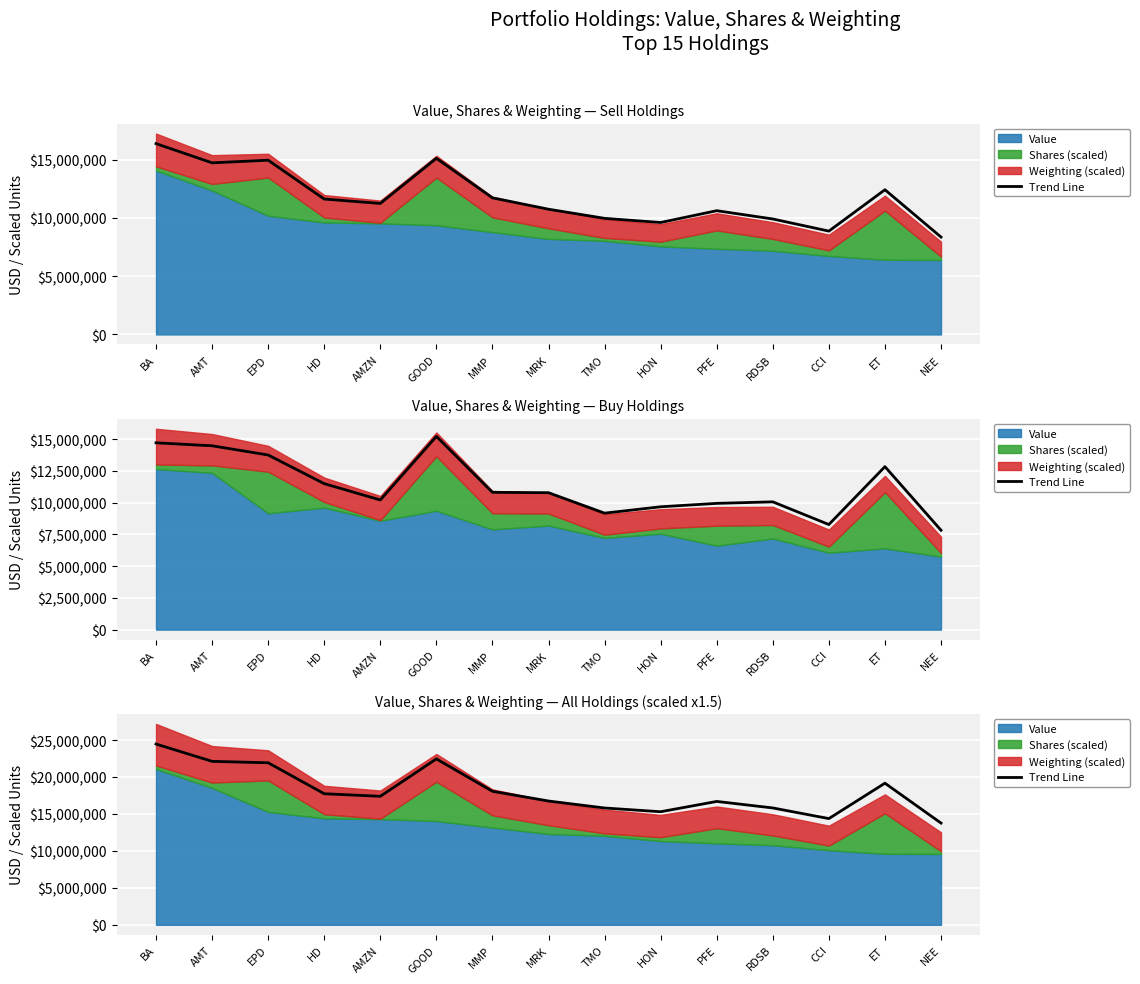

True or false: the data has more than 1 interior local peaks.

True